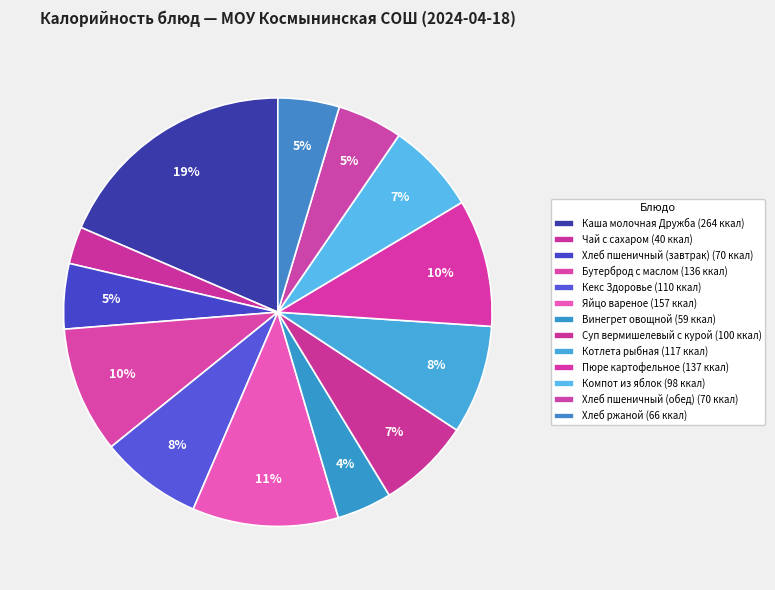

To the nearest percent, what is the average slice percentage?

8%